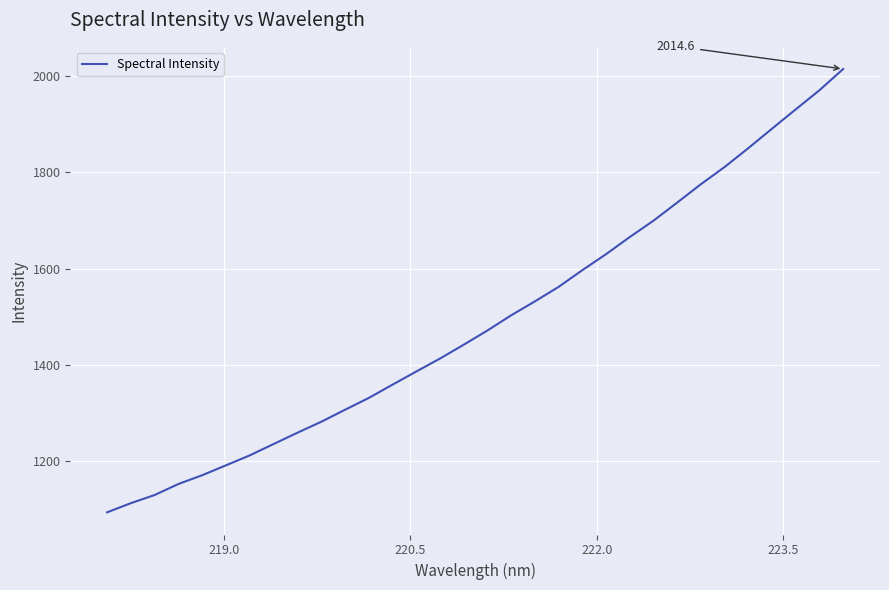

What is the minimum value shown in the chart?

1094.1